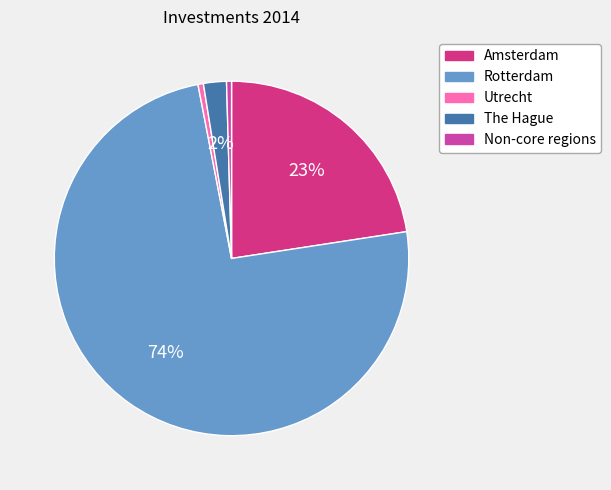

What percentage is the Amsterdam slice, to the nearest percent?

23%